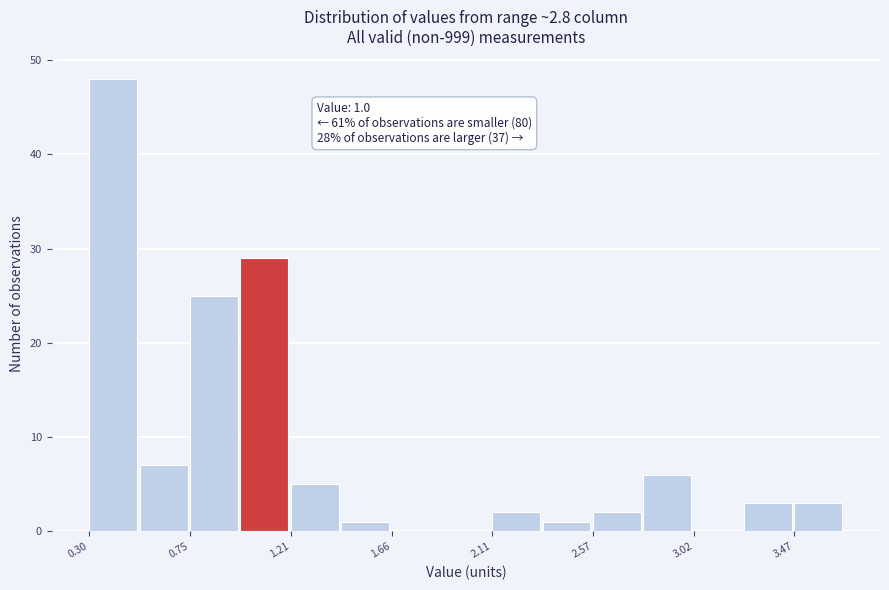

Over which range of the x-axis is the bar tallest?

0.30 to 0.55